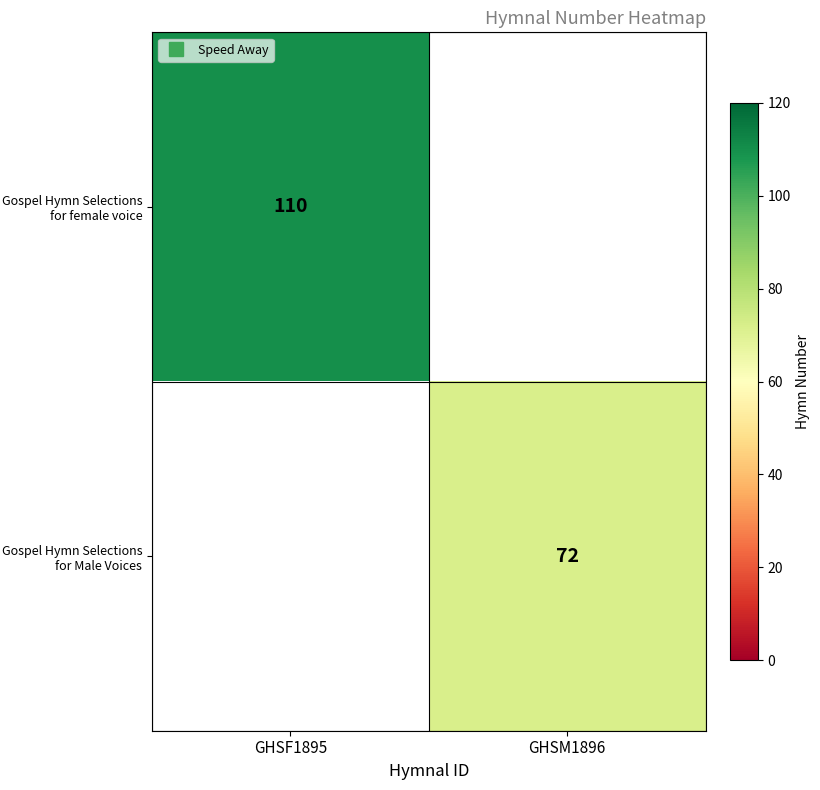

Which series has the widest spread of values?

Gospel Hymn Selections for female voice